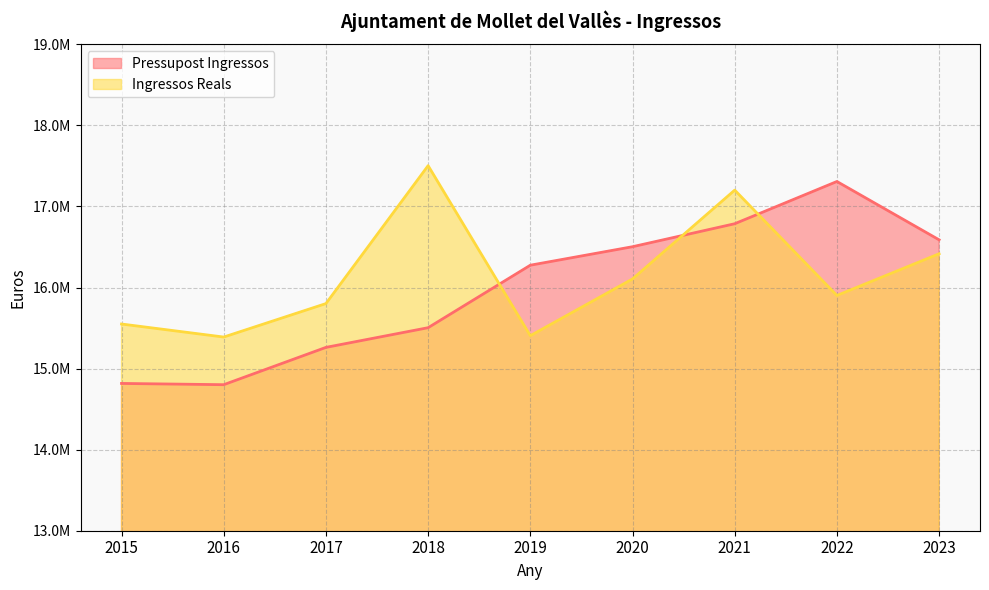

At which category does Pressupost Ingressos reach its first local valley?

2016